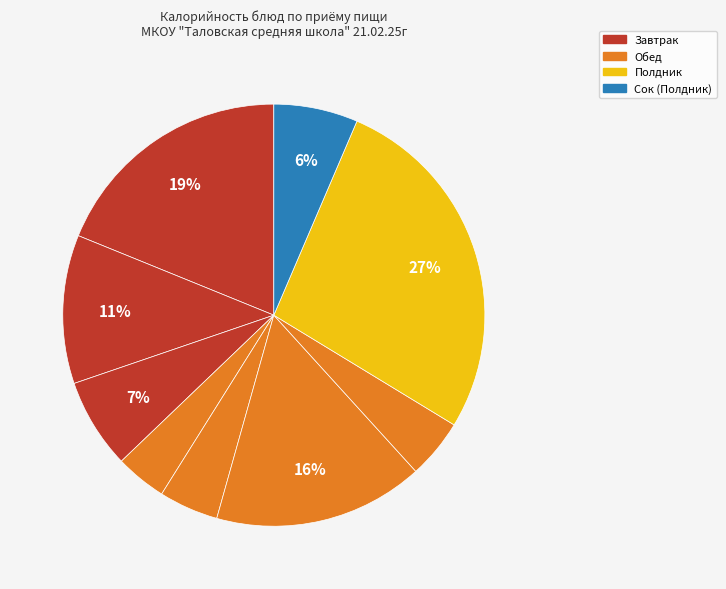

Count the number of slices in the pie.

9